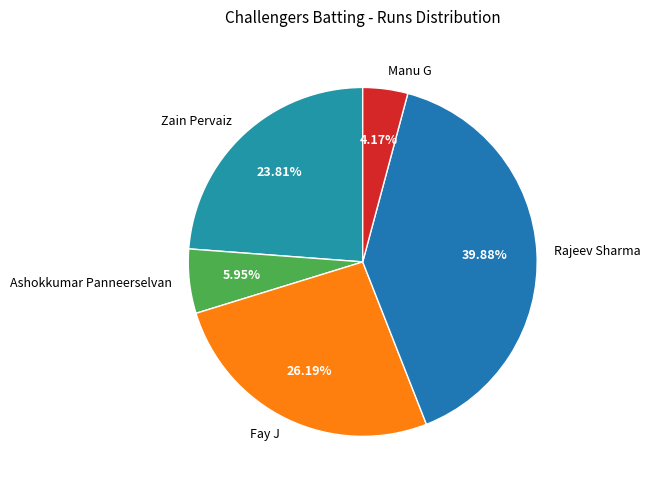

How many slices are in this pie chart?

5